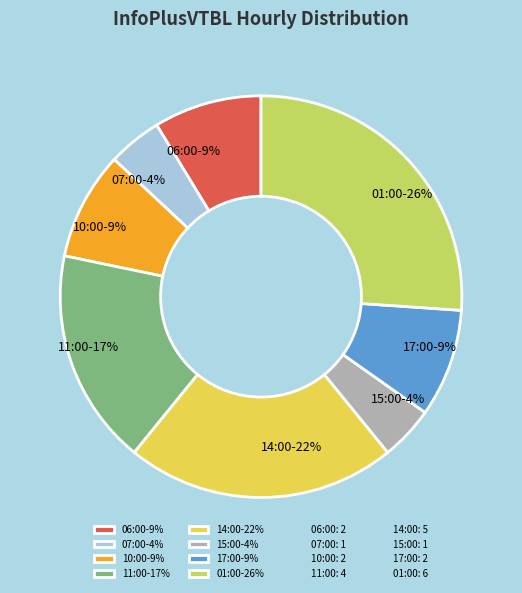

Is it true that 15:00 is 15% of the pie?

False